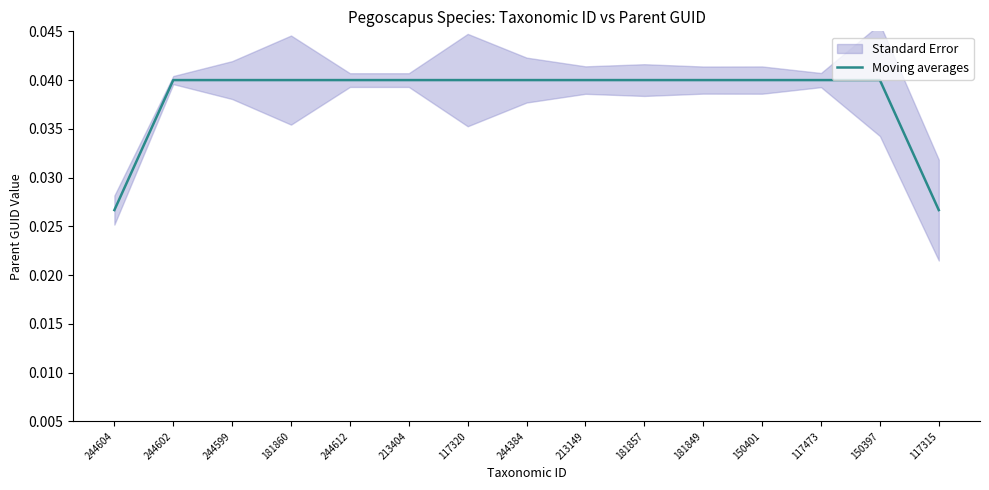

Reading right to left, list all the values displayed in this chart.

117315=0.0	150397=0.0	117473=0.0	150401=0.0	181849=0.0	181857=0.0	213149=0.0	244384=0.0	117320=0.0	213404=0.0	244612=0.0	181860=0.0	244599=0.0	244602=0.0	244604=0.0